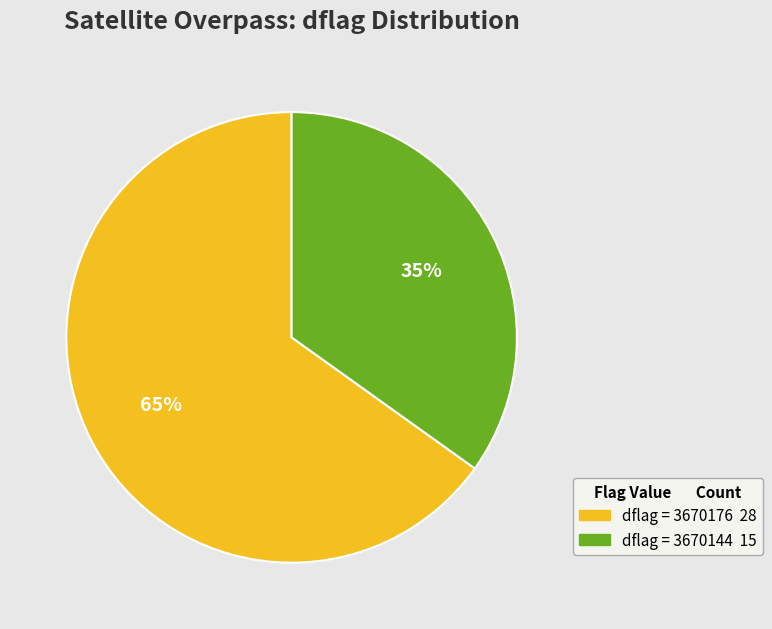

To the nearest percent, what is the average slice percentage?

50%